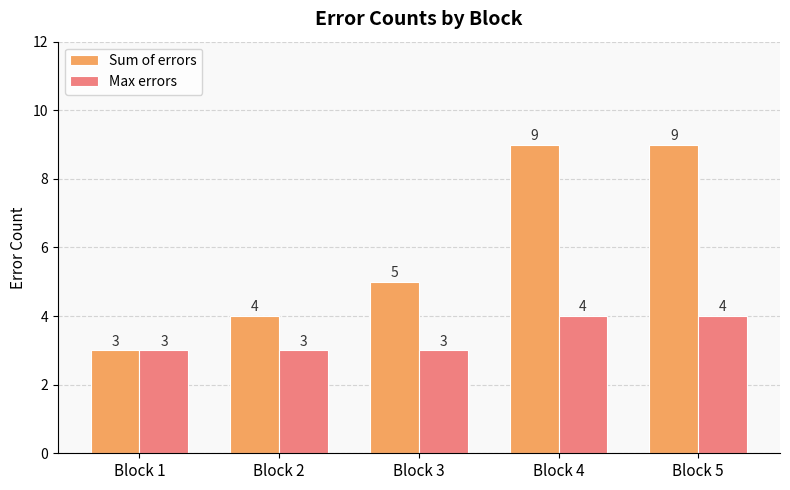

Rank the series by their maximum value, from lowest to highest.

Max errors, Sum of errors